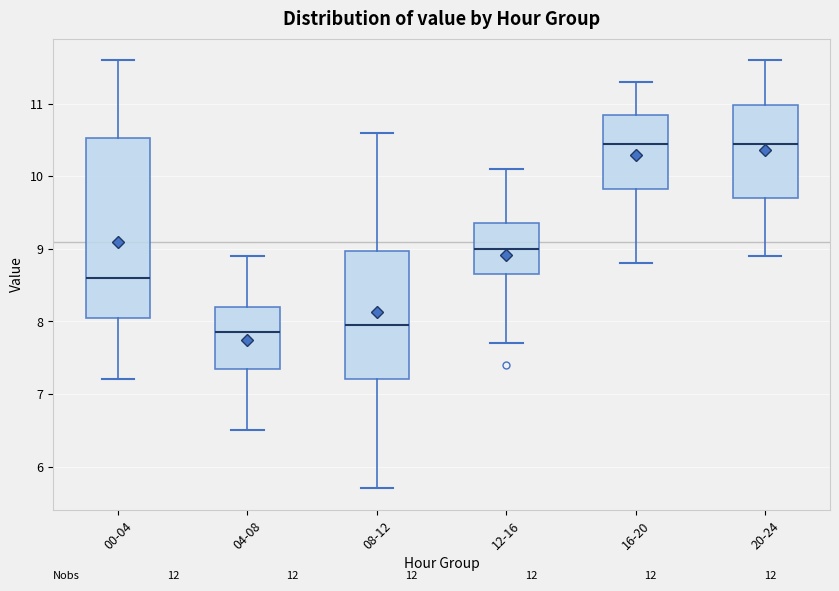

Where does the upper whisker of the box for 16-20 end on the y-axis? The values are not printed on the chart, so give them approximately, as read against the axis.

11.3